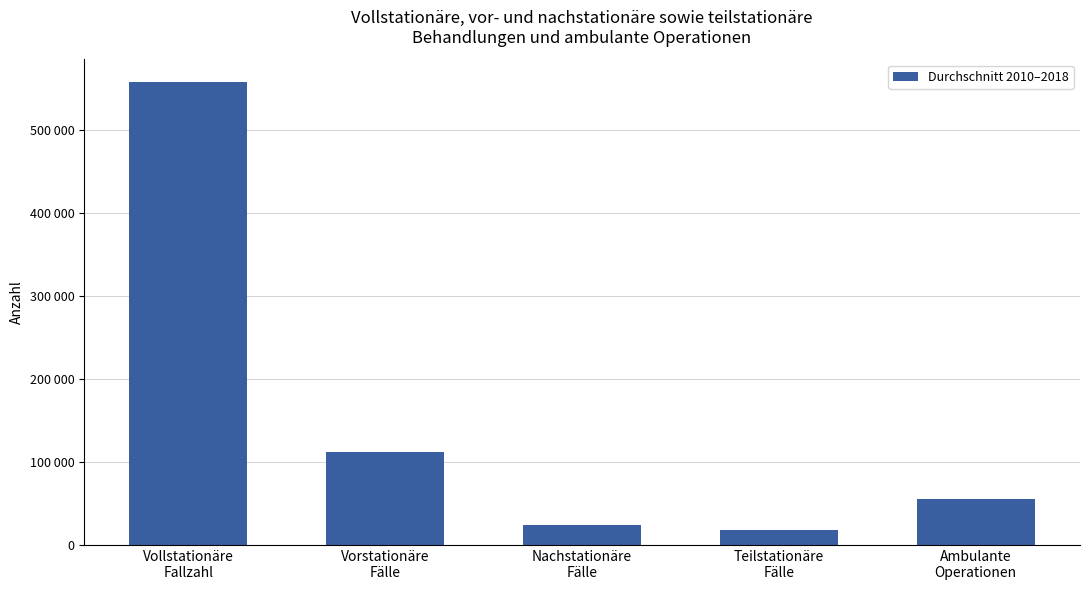

Are the bars horizontal?

No